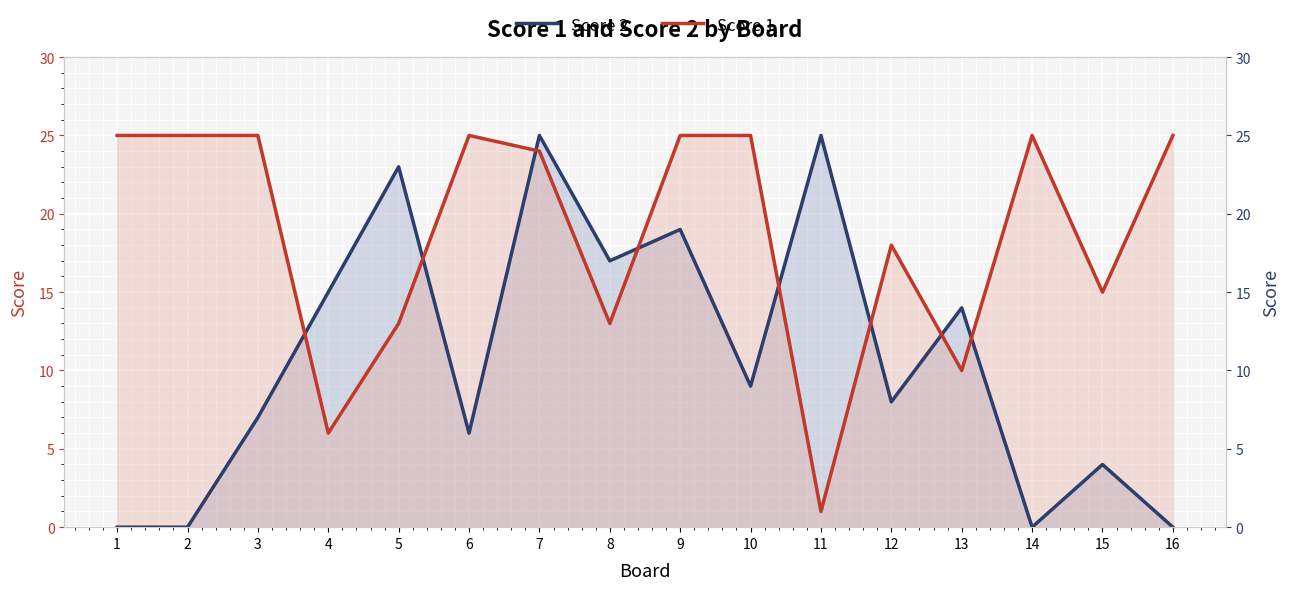

How many lines are shown in the chart?

2